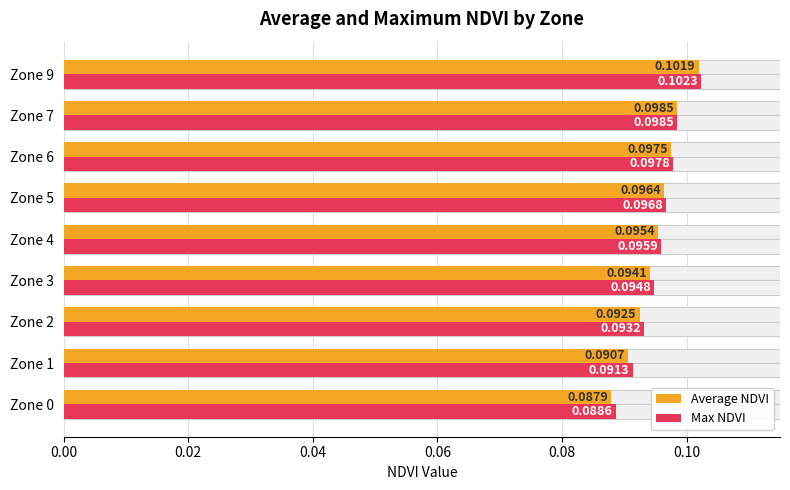

Is it true that Max NDVI equals 0.1 at Zone 4?

True